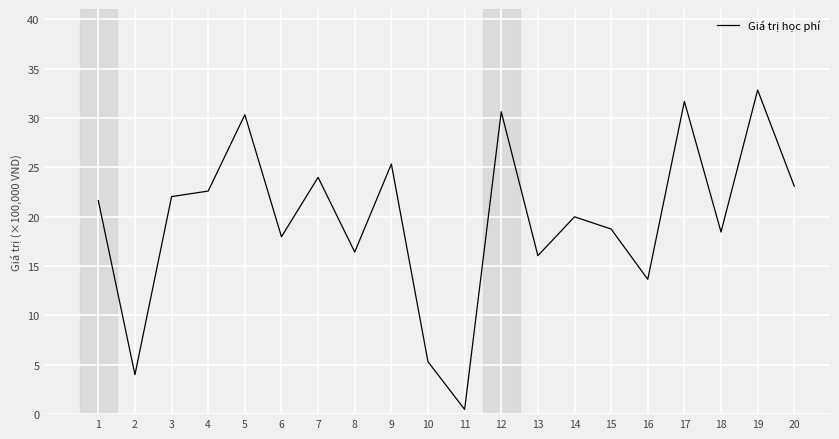

Between 20 and 19, which is larger?

19